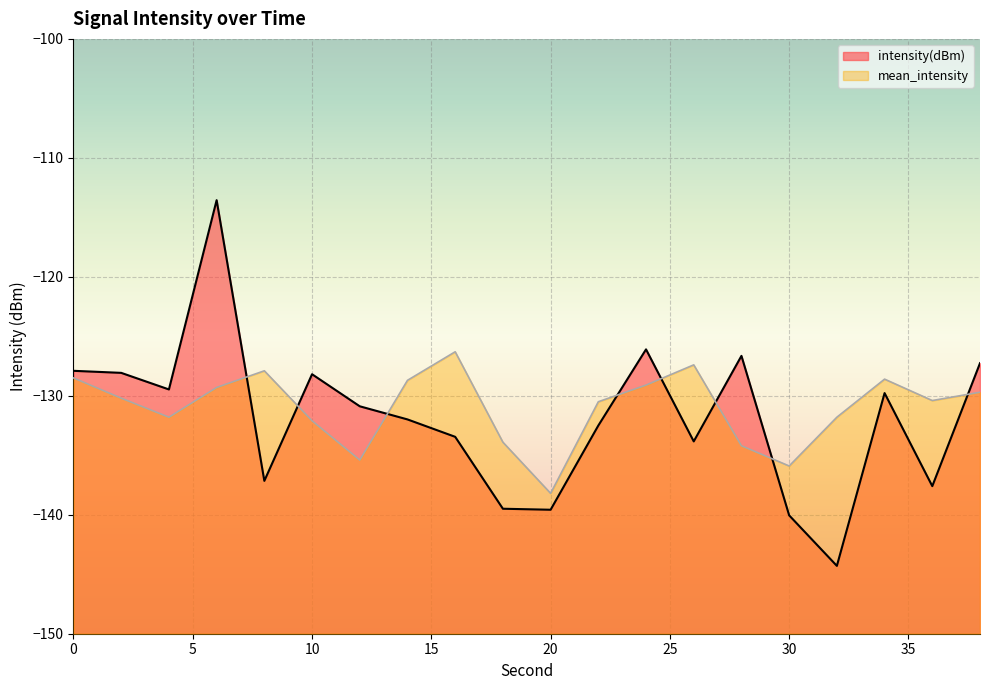

After their last crossing, which series has the higher values: mean_intensity or intensity(dBm)?

intensity(dBm)